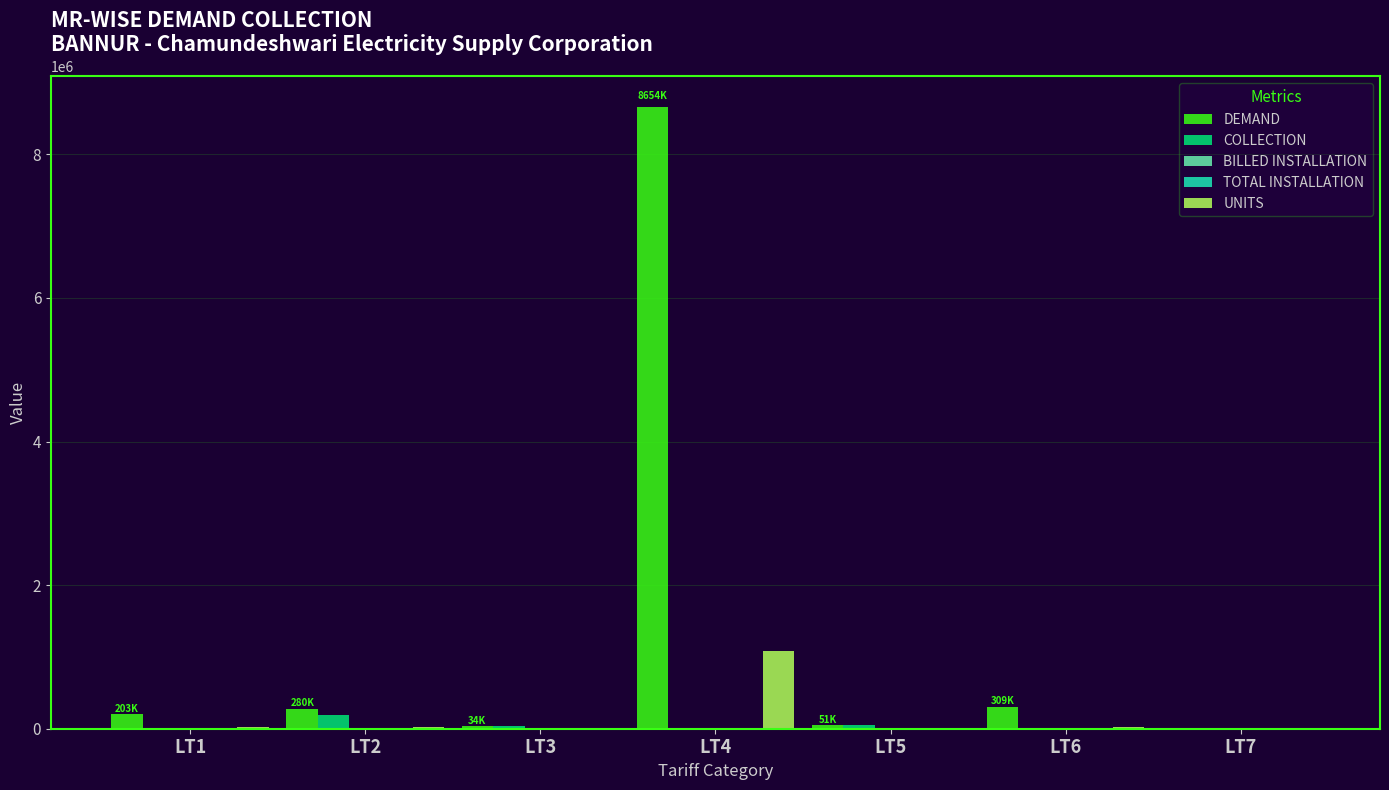

Which series has the largest total across all categories?

DEMAND